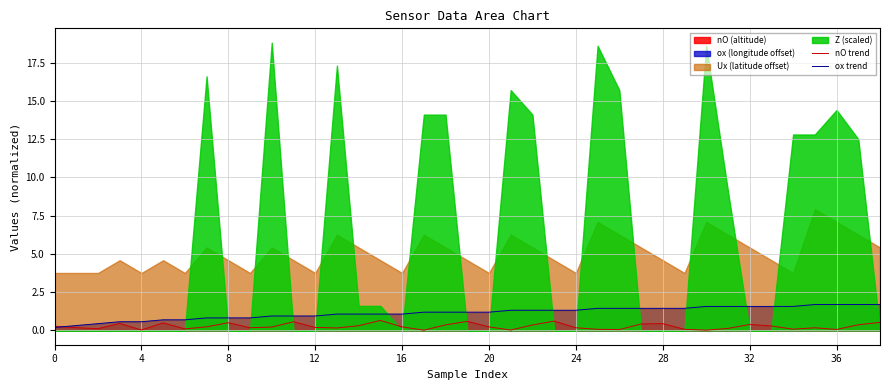

How many interior local peaks does the nO trend series have?

10